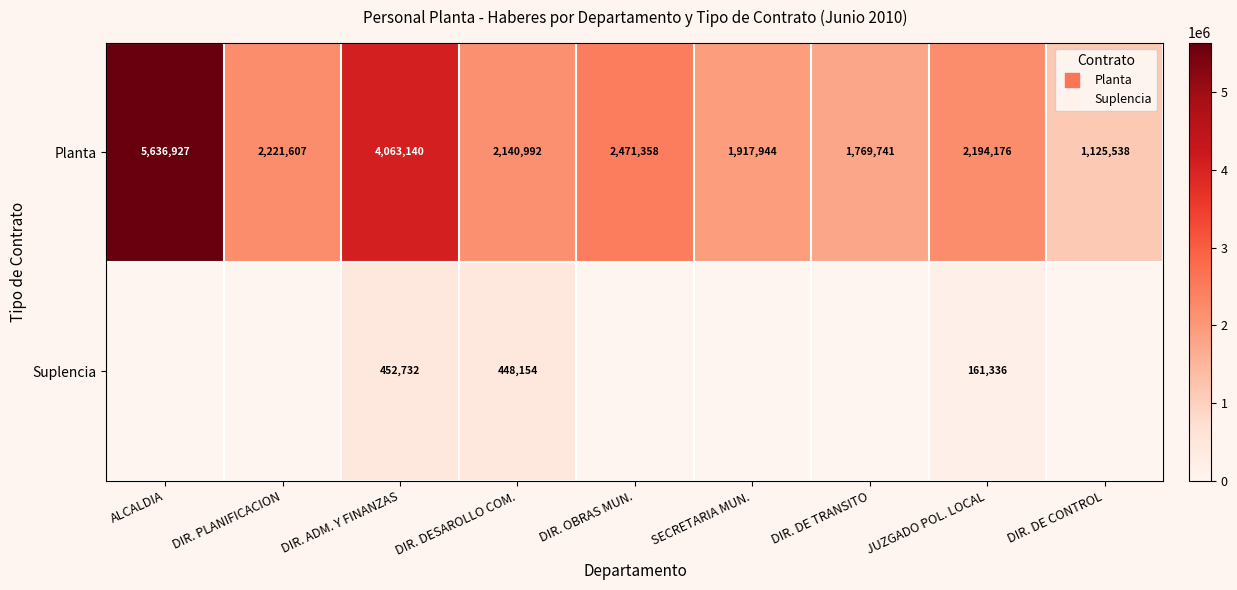

What is the difference between the highest and lowest values at SECRETARIA MUN.?

1917944